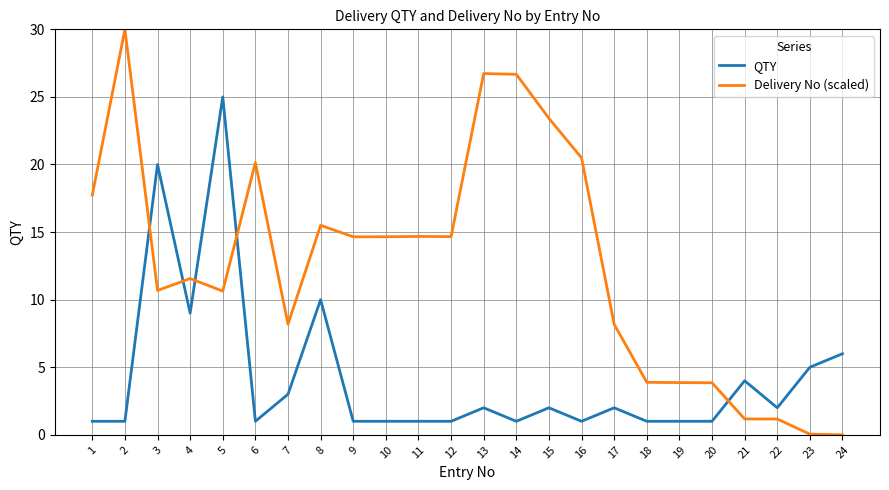

What is the spread (max minus min) of values at 9?

13.6